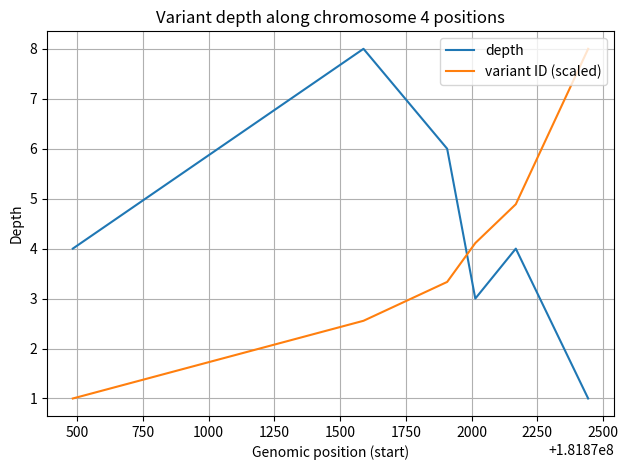

At how many categories does at least one series exceed 5?

3